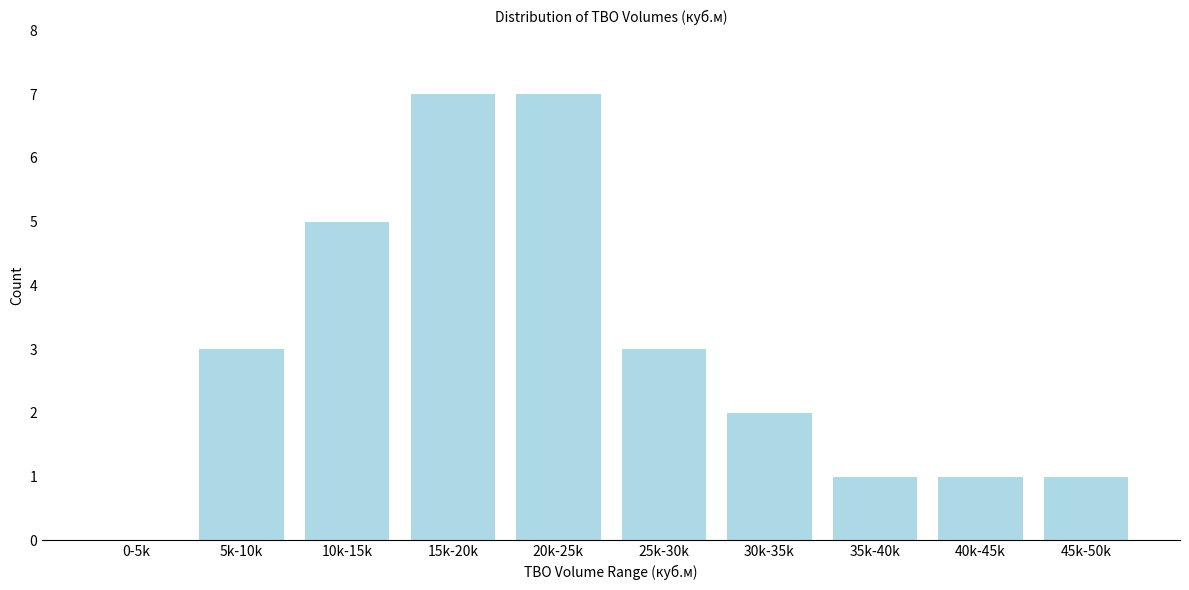

Reading left to right, what are all the values shown in this chart?

0-5k=0	5k-10k=3	10k-15k=5	15k-20k=7	20k-25k=7	25k-30k=3	30k-35k=2	35k-40k=1	40k-45k=1	45k-50k=1